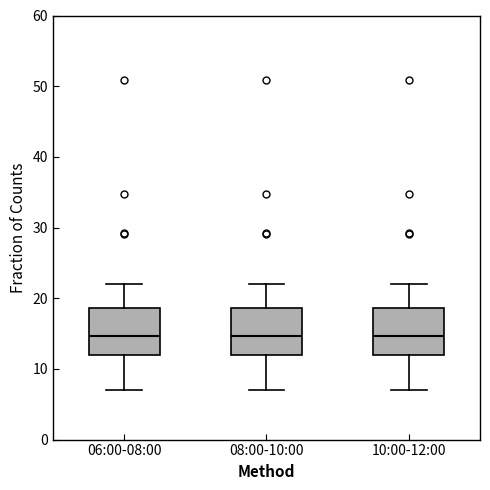

Reading left to right, read every box against the y-axis: the position of its median line, the range the box covers, and the ends of its whiskers. The values are not printed on the chart, so give them approximately, as read against the axis.

06:00-08:00: median 15, box 12 to 19, whiskers 7 to 22
08:00-10:00: median 15, box 12 to 19, whiskers 7 to 22
10:00-12:00: median 15, box 12 to 19, whiskers 7 to 22